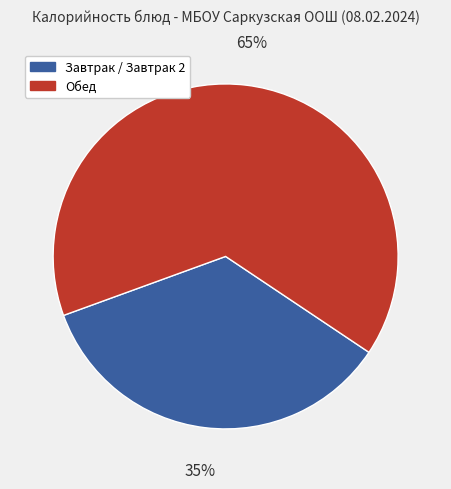

Which has a higher value, Обед or Завтрак / Завтрак 2?

Обед